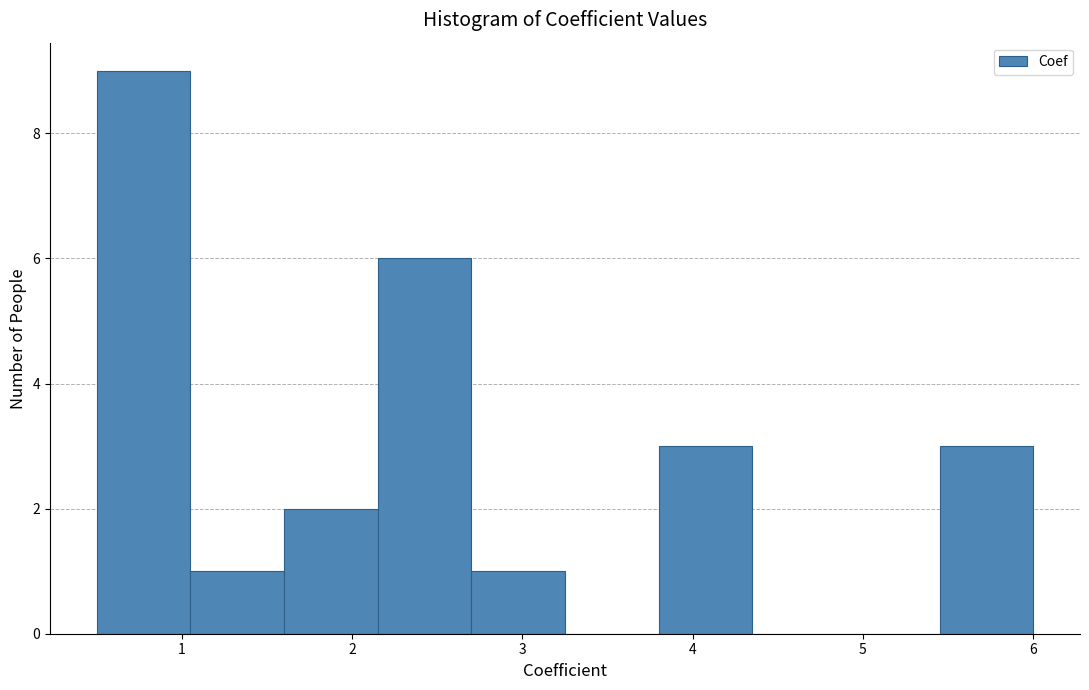

How tall is the bar that spans 2.70 to 3.25 on the x-axis? Neither the bar edges nor the heights are printed on the chart, so give them approximately, as read against the axes.

1